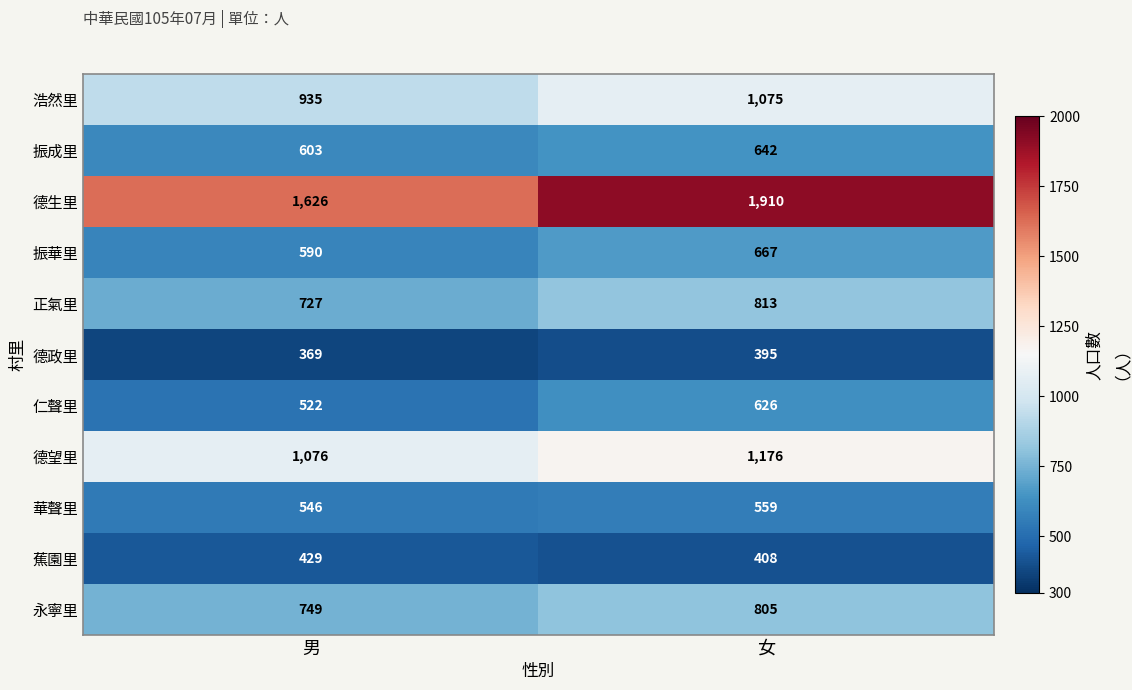

What is the difference between the maximum and minimum values in the 振華里 series?

77